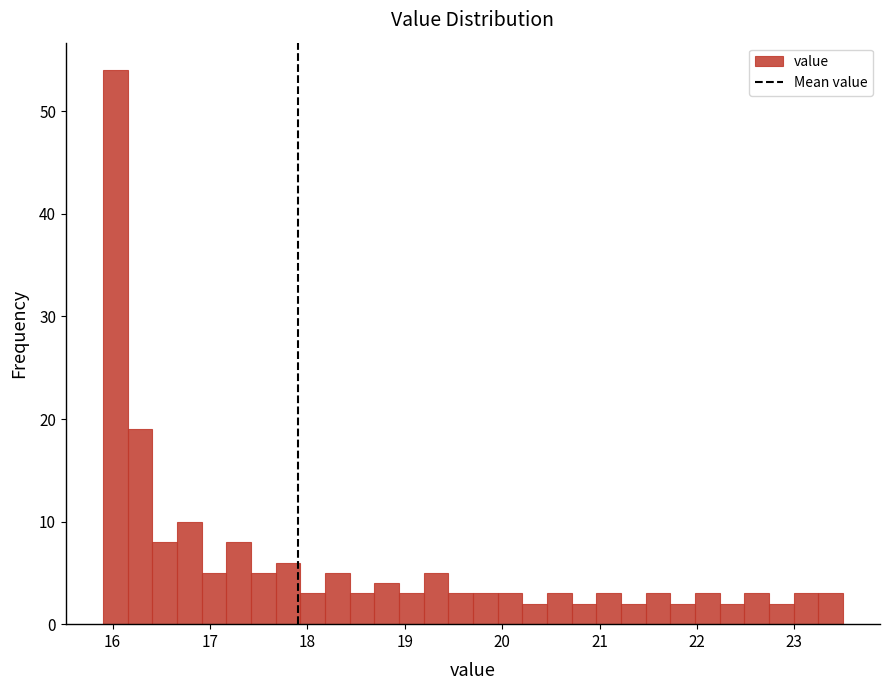

Around what value on the x-axis is the tallest bar? Give the approximate position of its centre, as read against the axis.

16.0